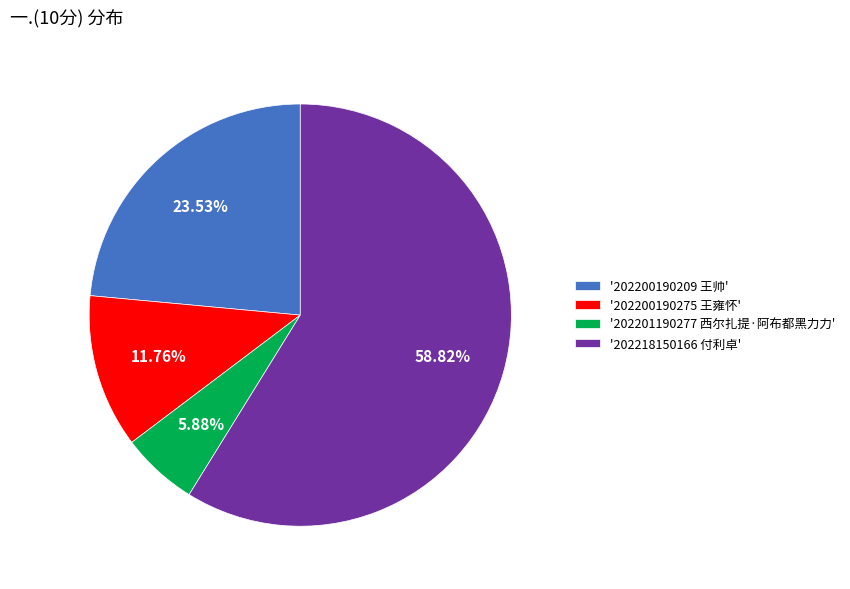

What is the majority slice?

'202218150166 付利卓'